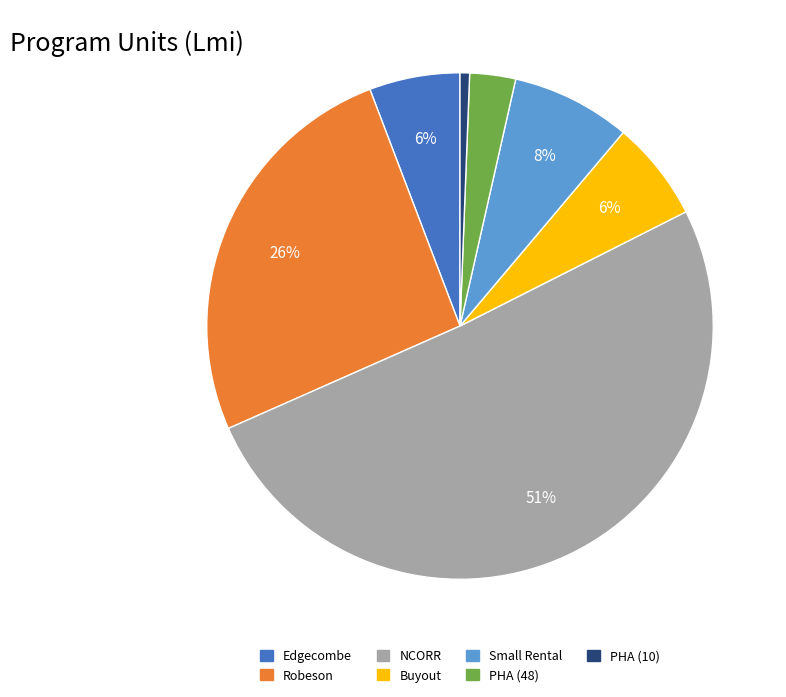

Between Buyout and Small Rental, which is larger?

Small Rental